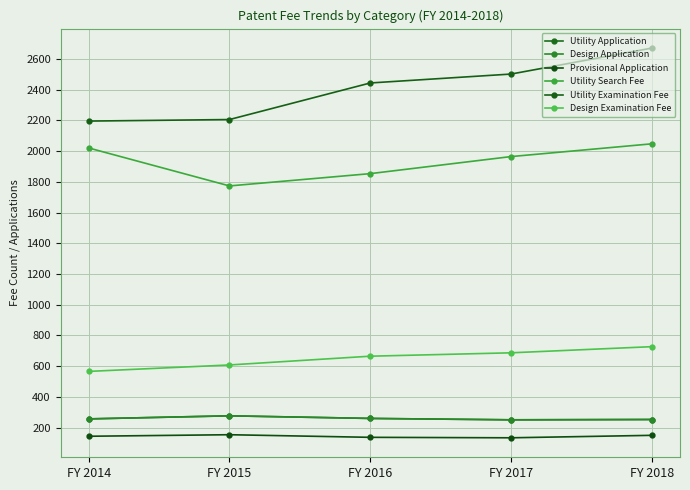

How many lines are shown in the chart?

6